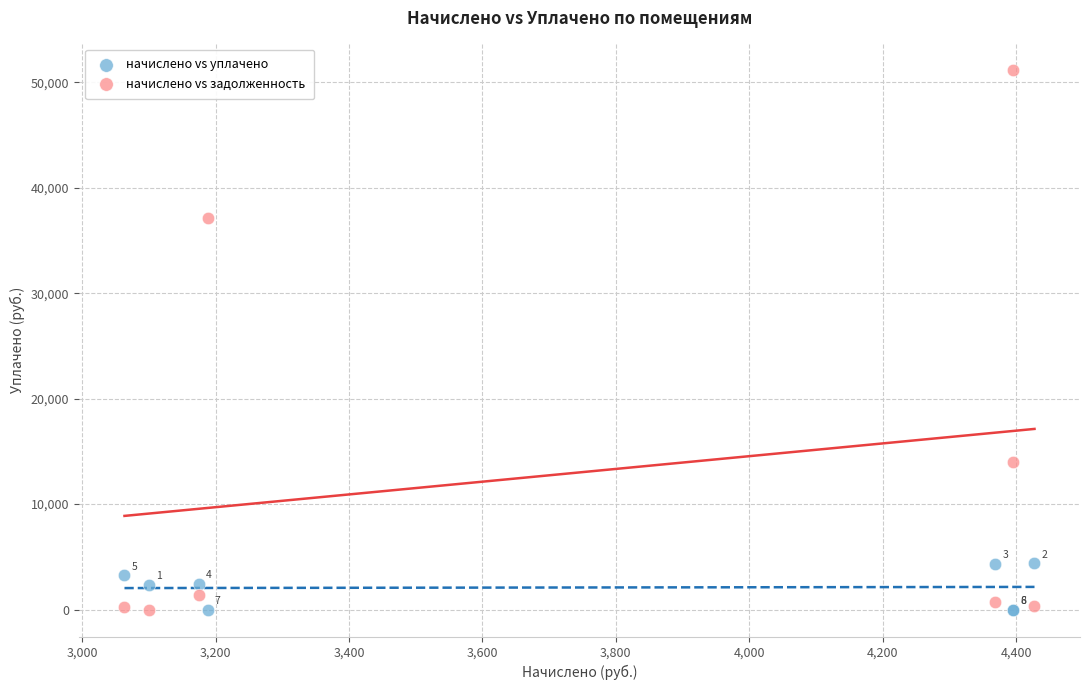

Which series has the widest spread of Y values?

начислено vs задолженность